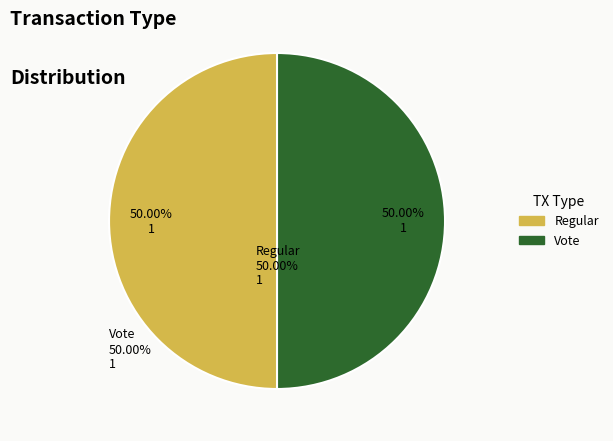

Approximately how many times larger is the value at Vote compared to Regular?

1.0